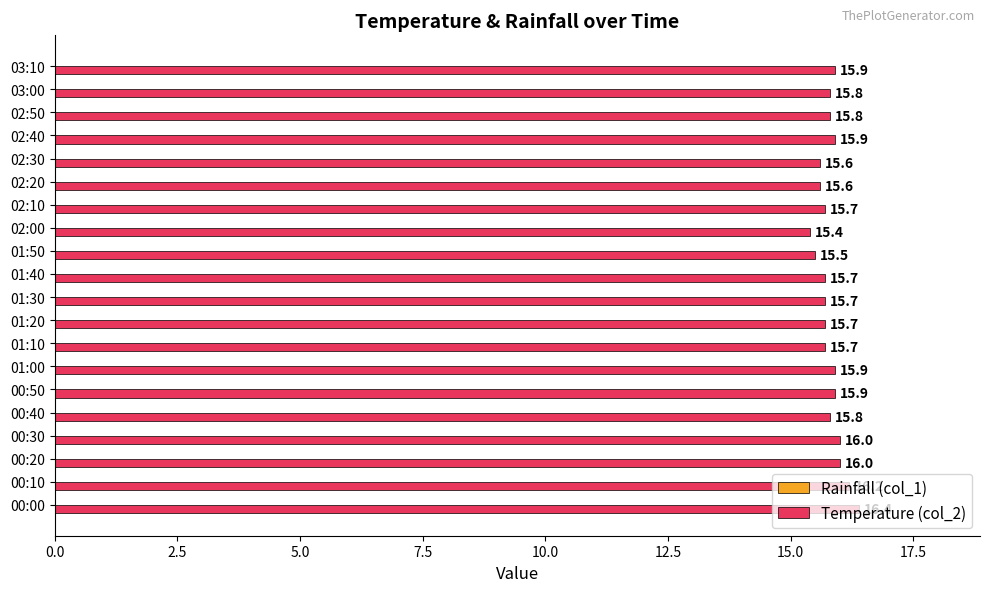

The chart shows a value of 9.9 at 02:40. True or false?

False